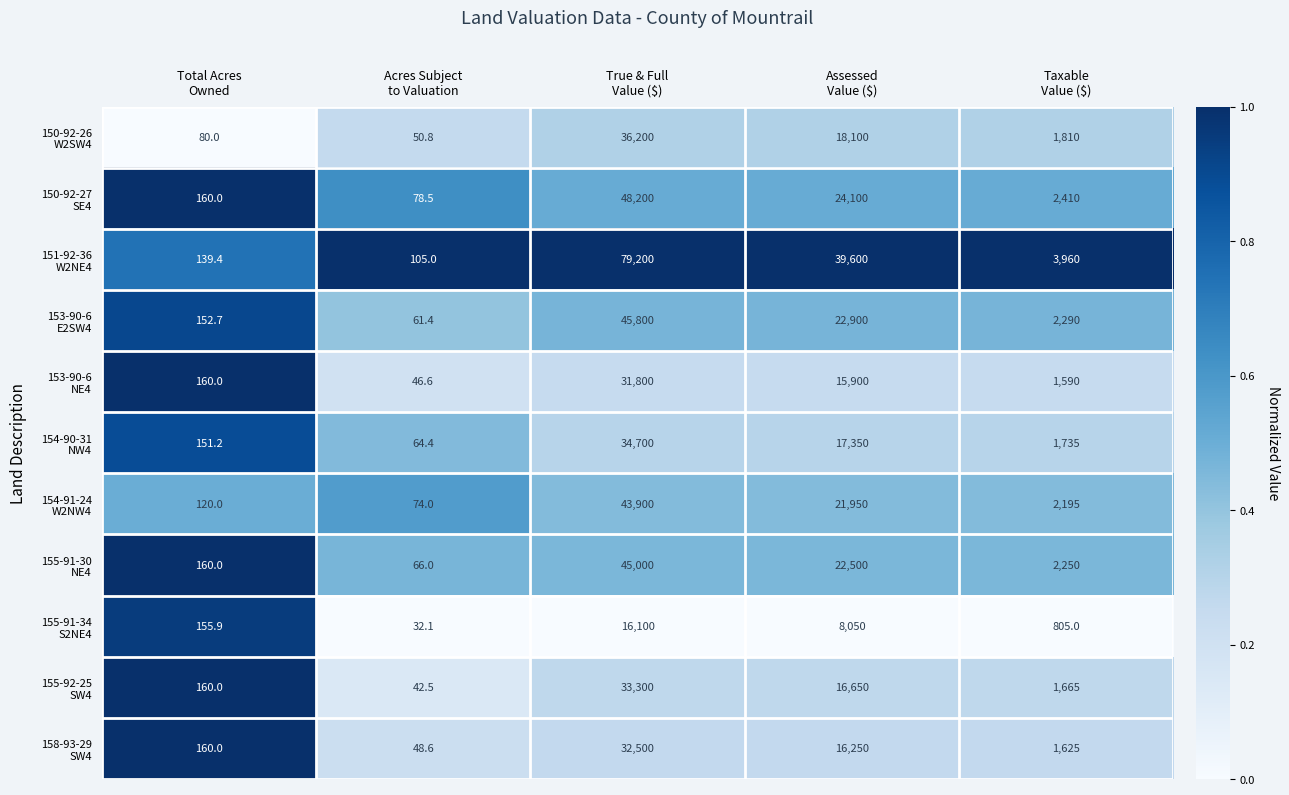

What is the difference between the highest and lowest values at Assessed
Value ($)?

31550.0